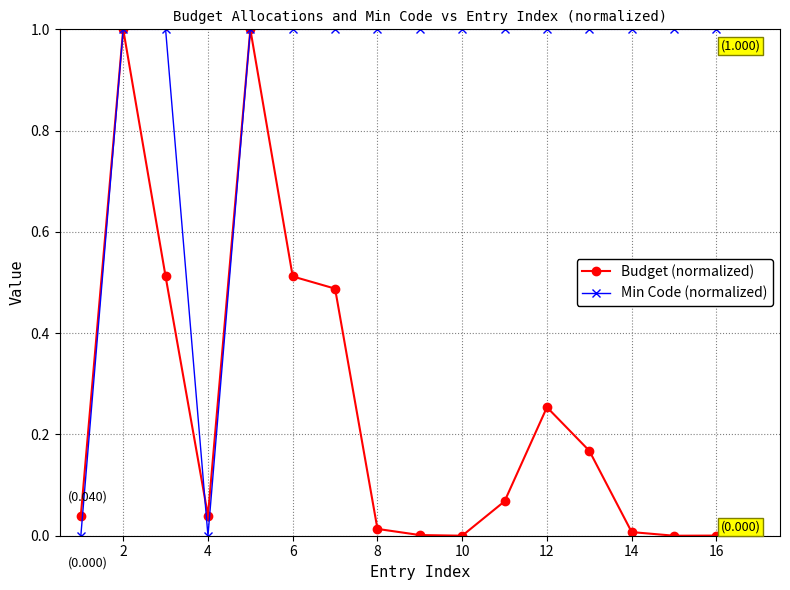

Count the number of data series in this chart.

2